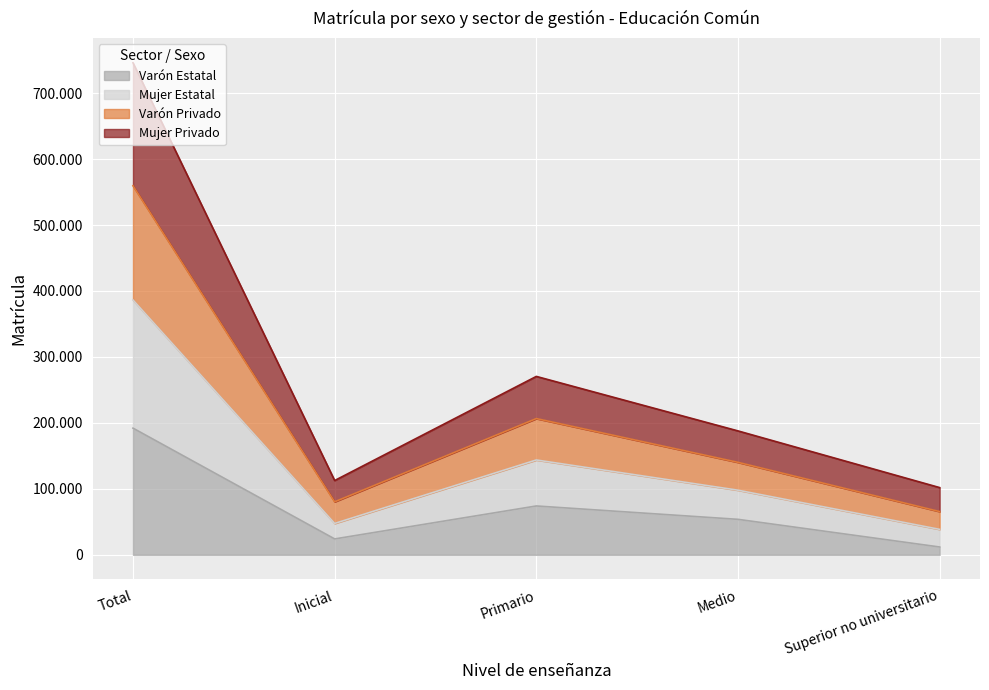

The Mujer Estatal series shows 69584 at Primario. True or false?

False